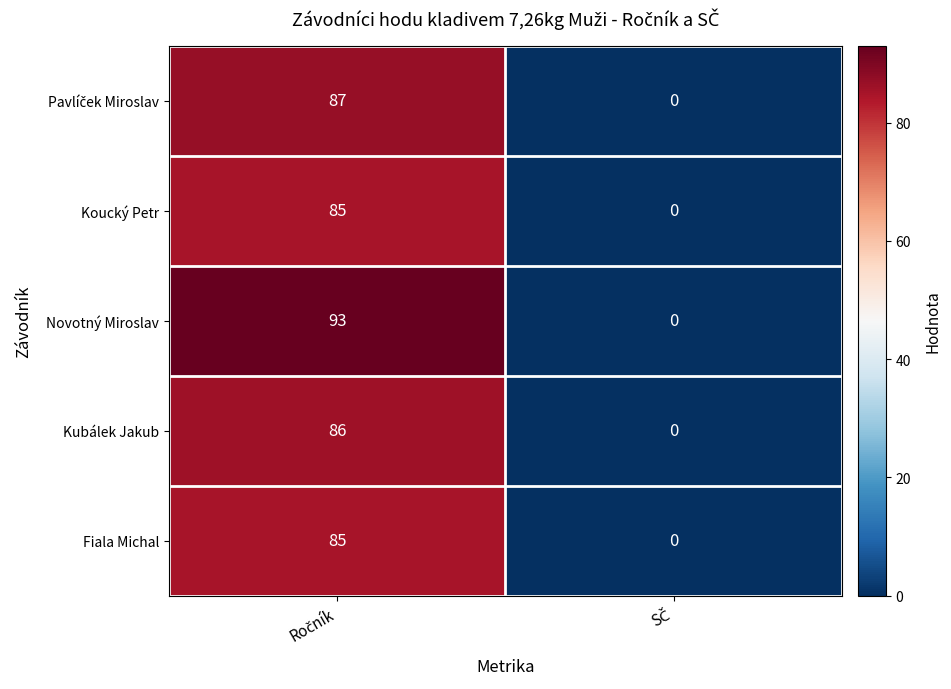

Which series has the widest spread of values?

Novotný Miroslav